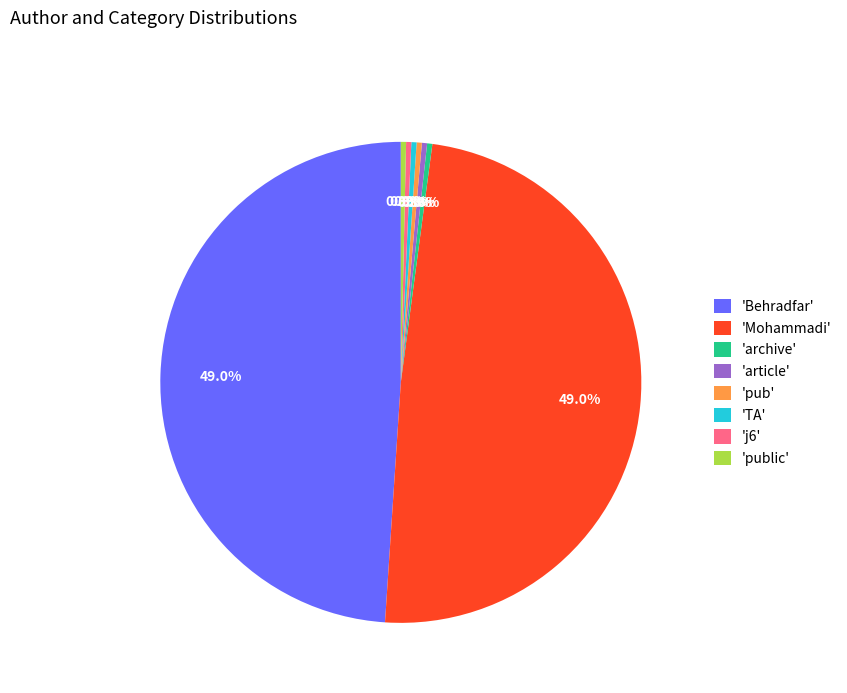

How much of the chart is everything except 'article'?

99.7%